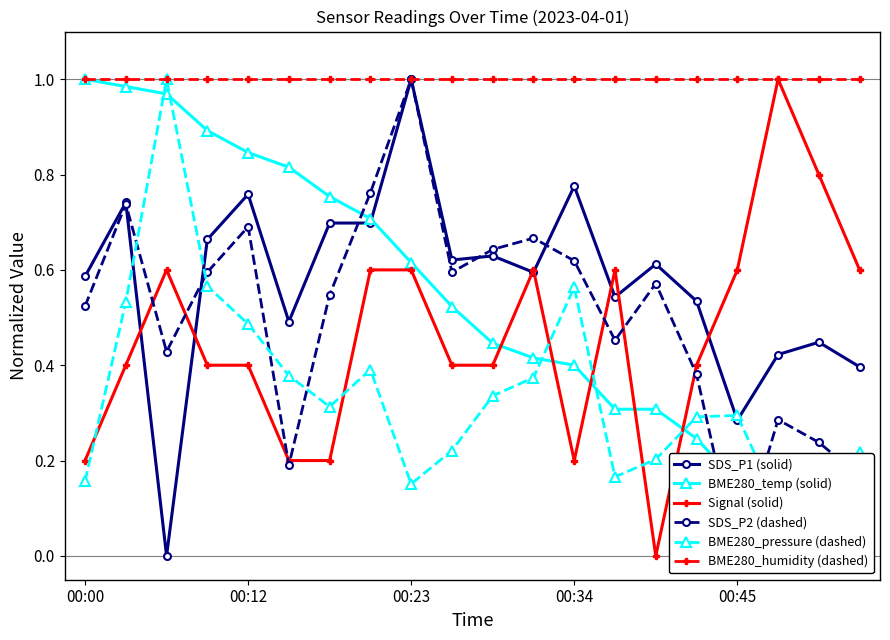

The Signal (solid) series shows 0.1 at 00:34. True or false?

False